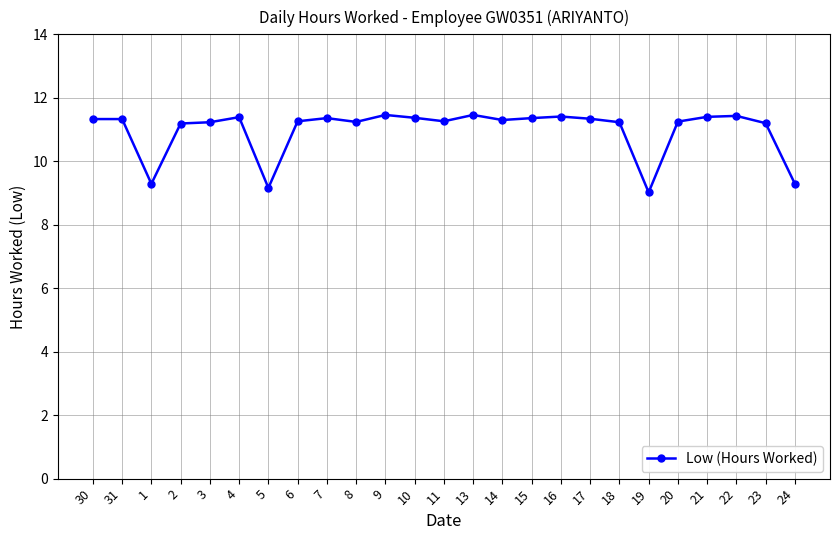

What position from the right is 11?

13